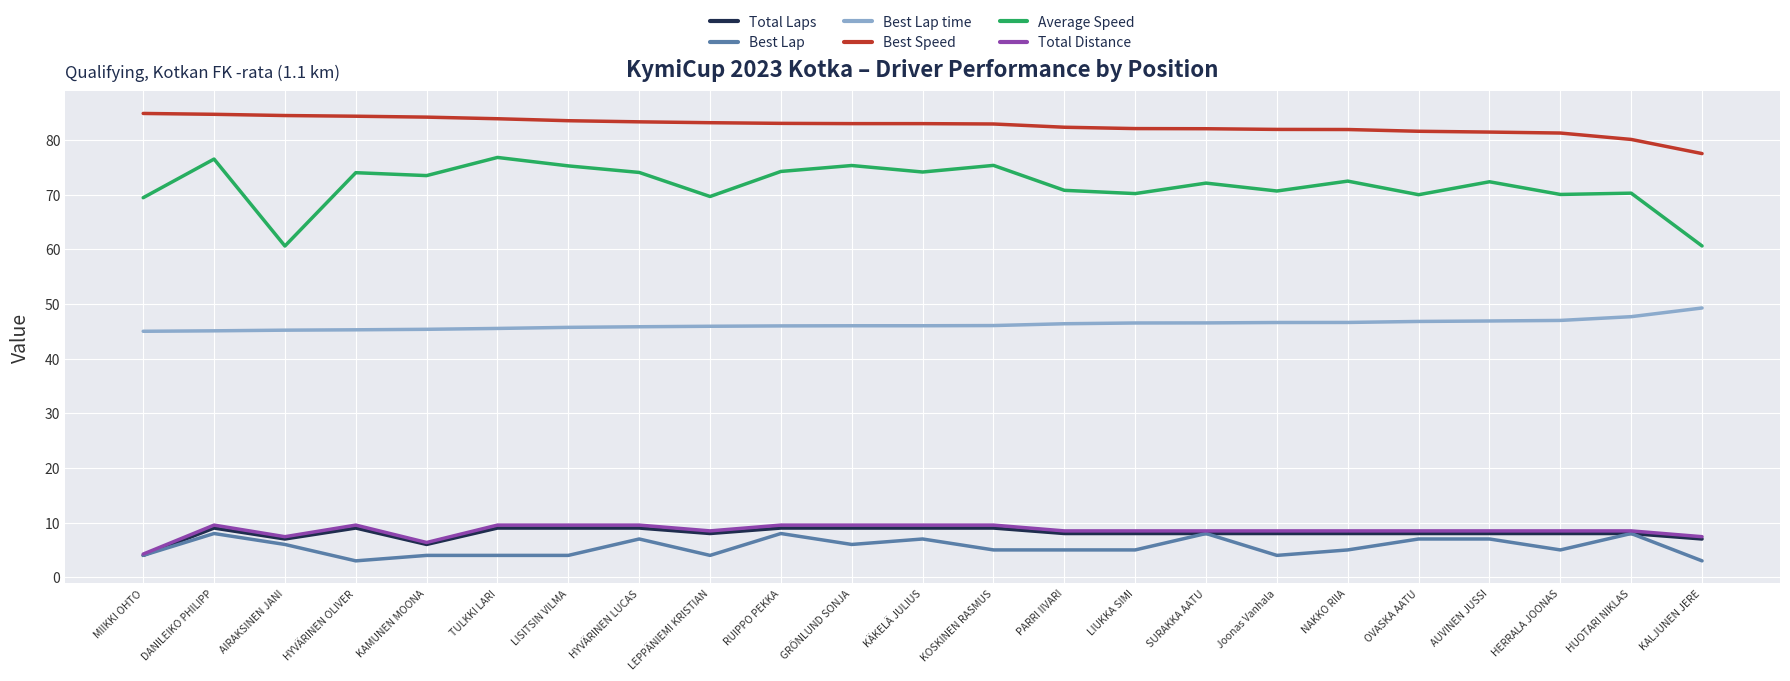

What is the difference between the highest and lowest values at HYVÄRINEN LUCAS?

76.3